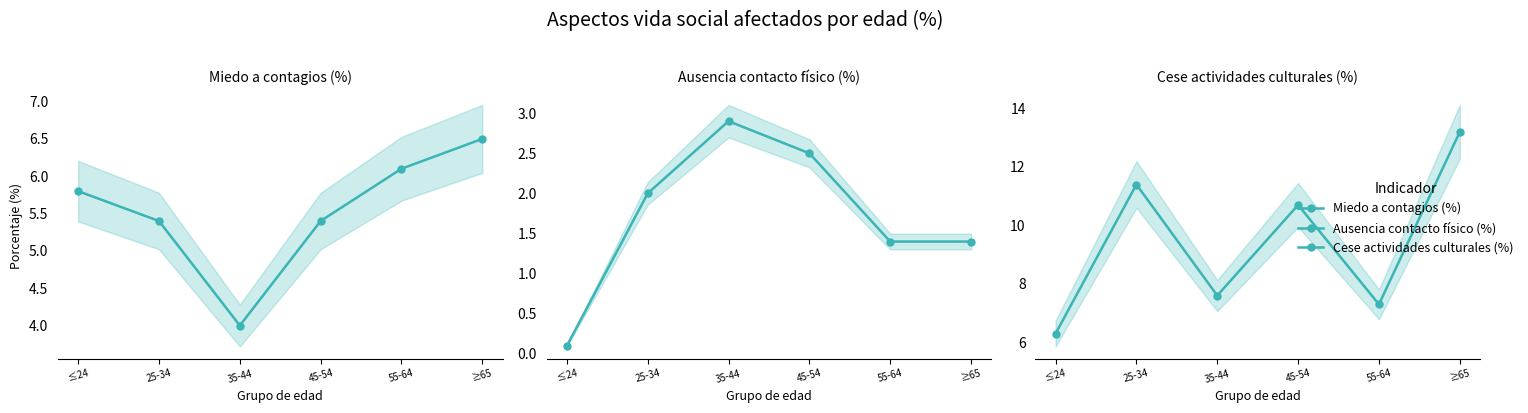

Does the chart have visible grid lines?

No